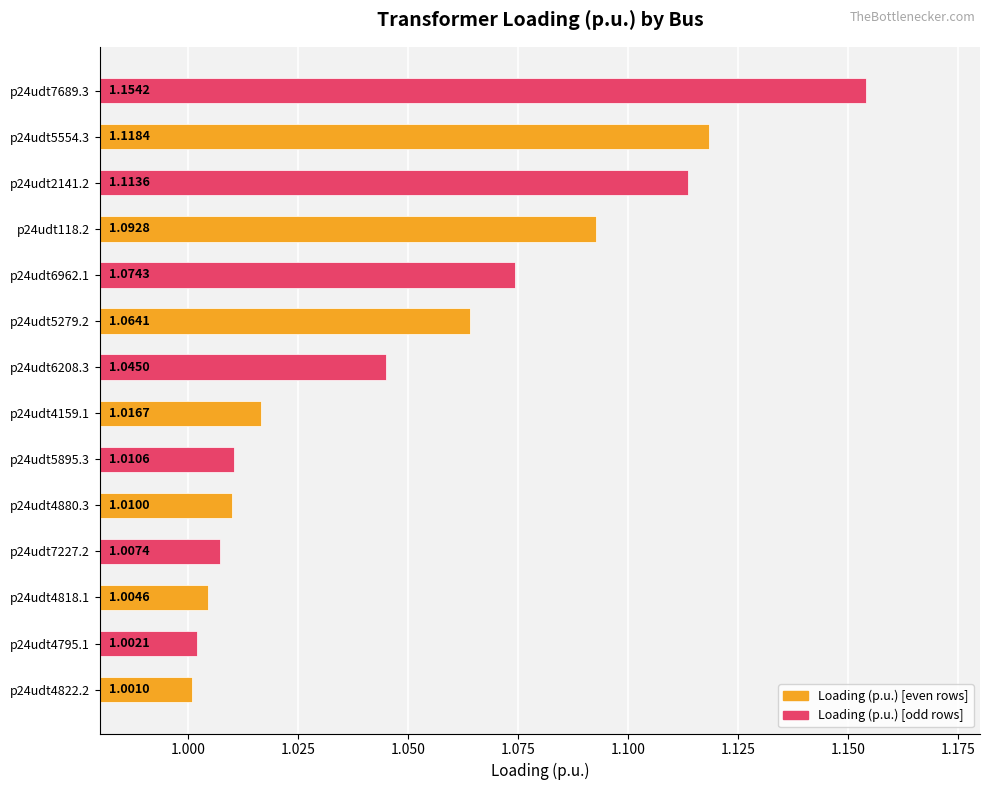

What is the sum of all values?

14.7